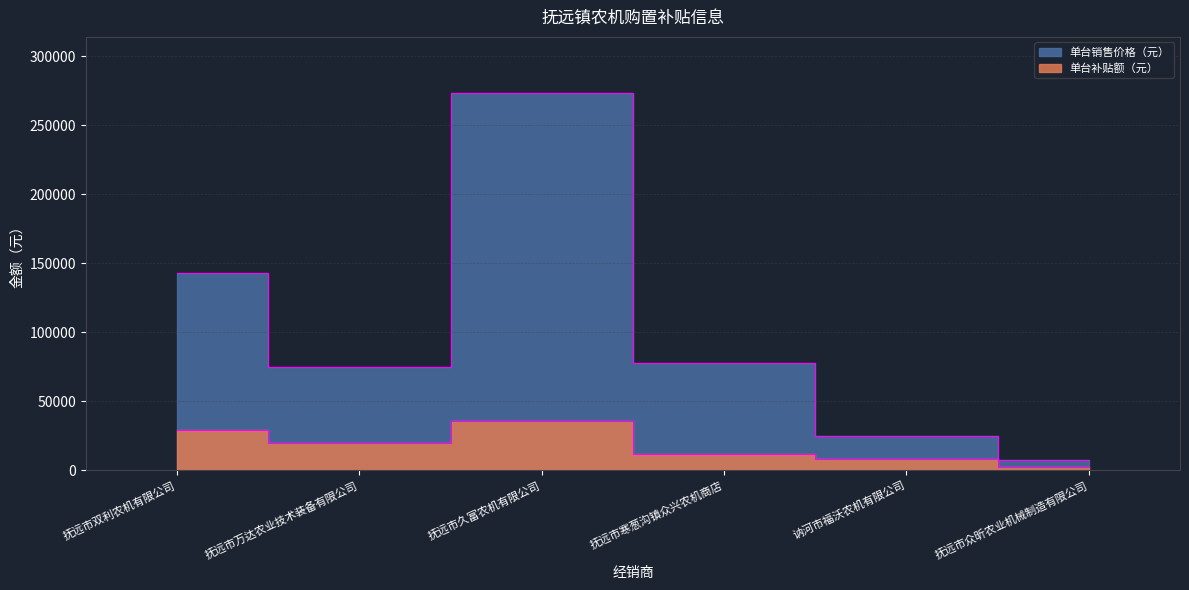

How many data points in 单台补贴额（元） are less than 19600?

3